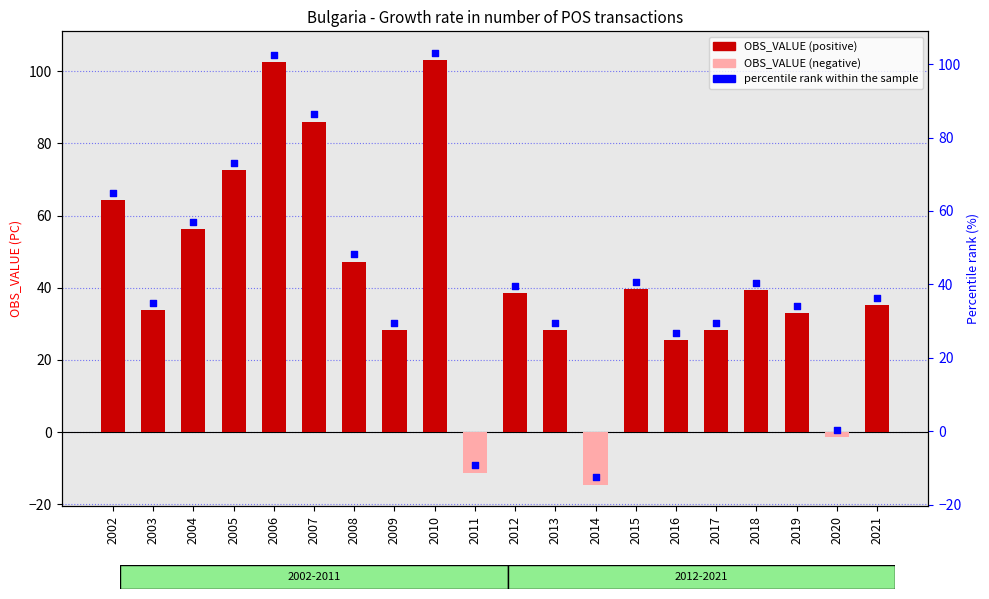

Which series has the widest spread of Y values?

OBS_VALUE